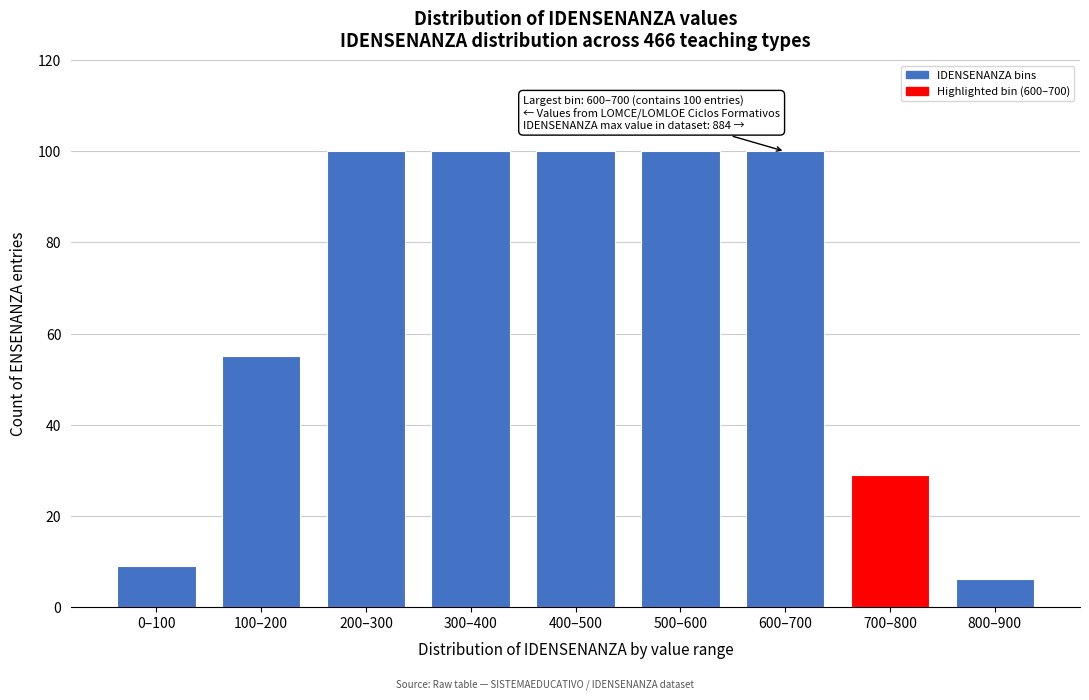

Reading right to left, what are all the values shown in this chart?

800–900=6	700–800=29	600–700=100	500–600=100	400–500=100	300–400=100	200–300=100	100–200=55	0–100=9